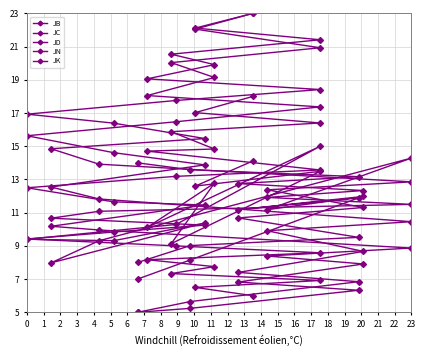

What is the value of the JK point at the 3rd from the left?

13.5